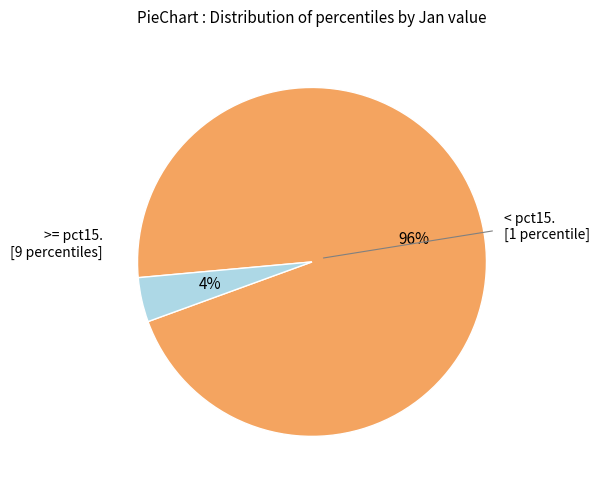

How many segments does this pie chart have?

2